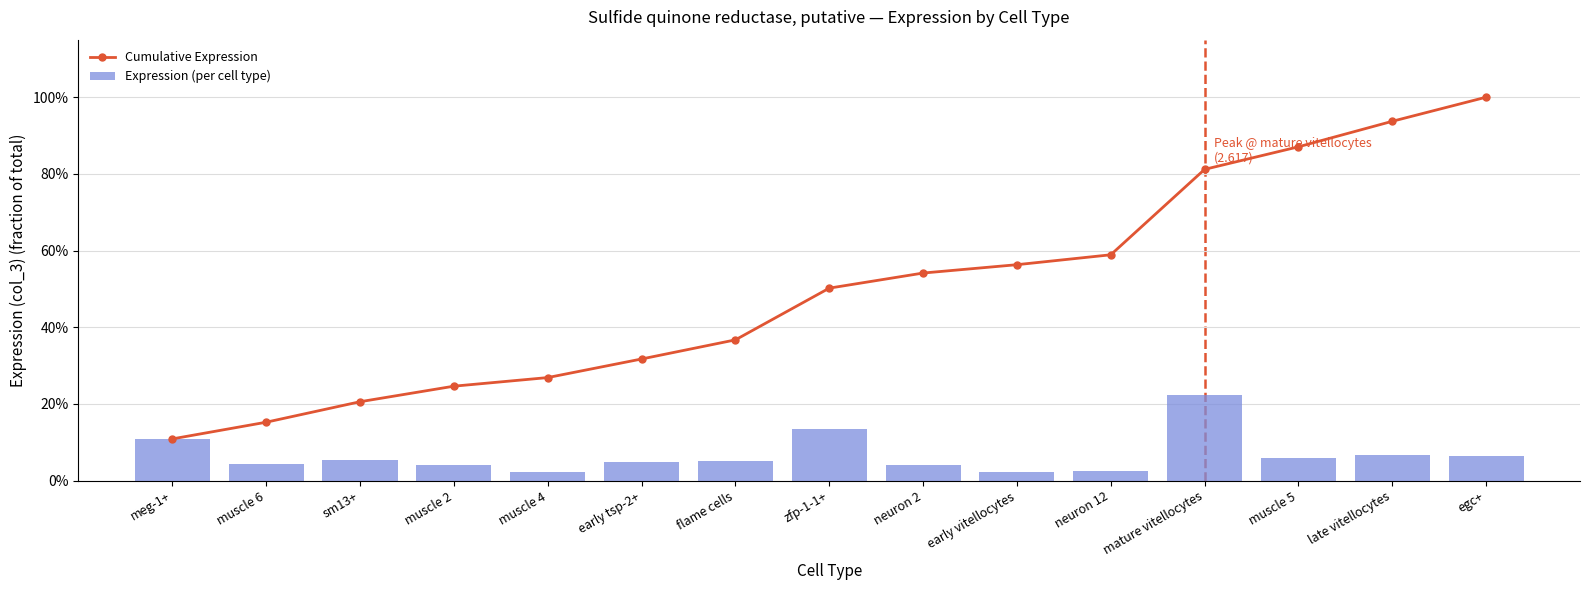

Count the number of data series in this chart.

2